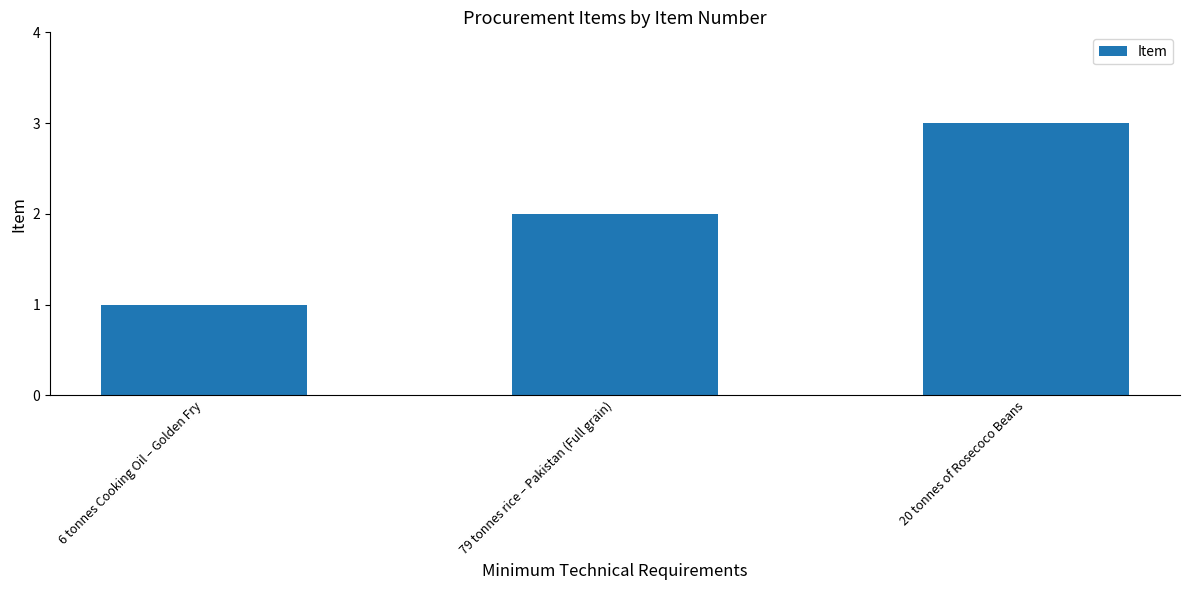

List the labels in order of value, smallest first.

6 tonnes Cooking Oil – Golden Fry, 79 tonnes rice – Pakistan (Full grain), 20 tonnes of Rosecoco Beans